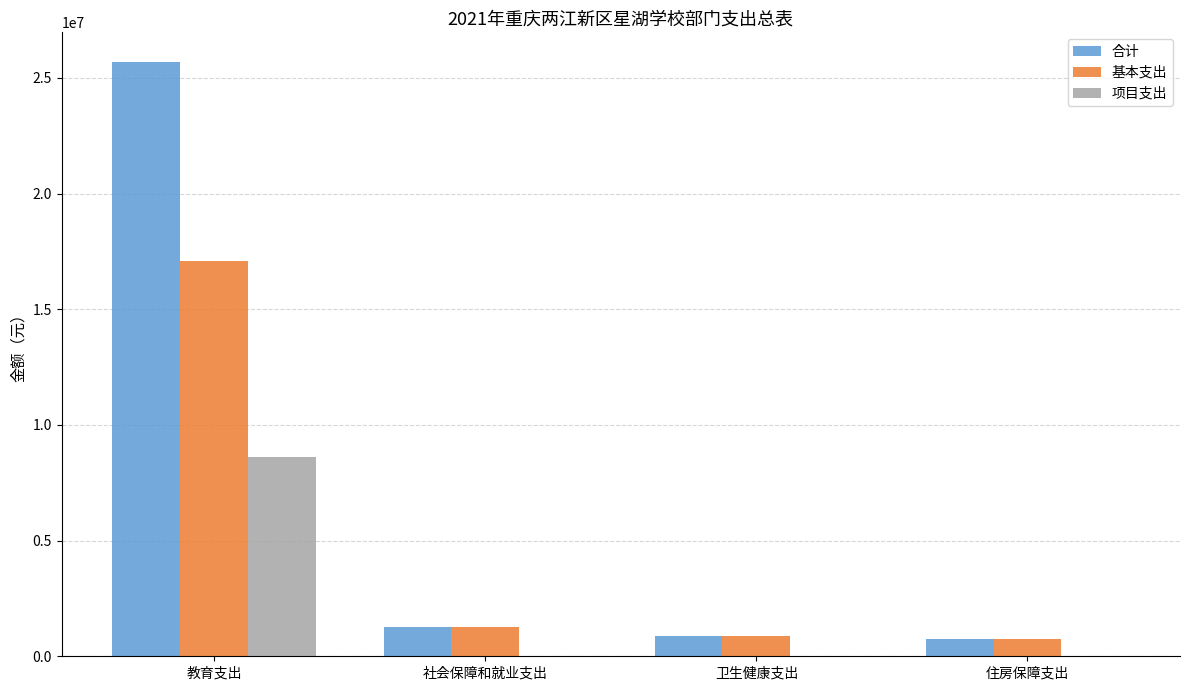

True or false: 基本支出 has a value of 1249858.3 at 社会保障和就业支出.

True